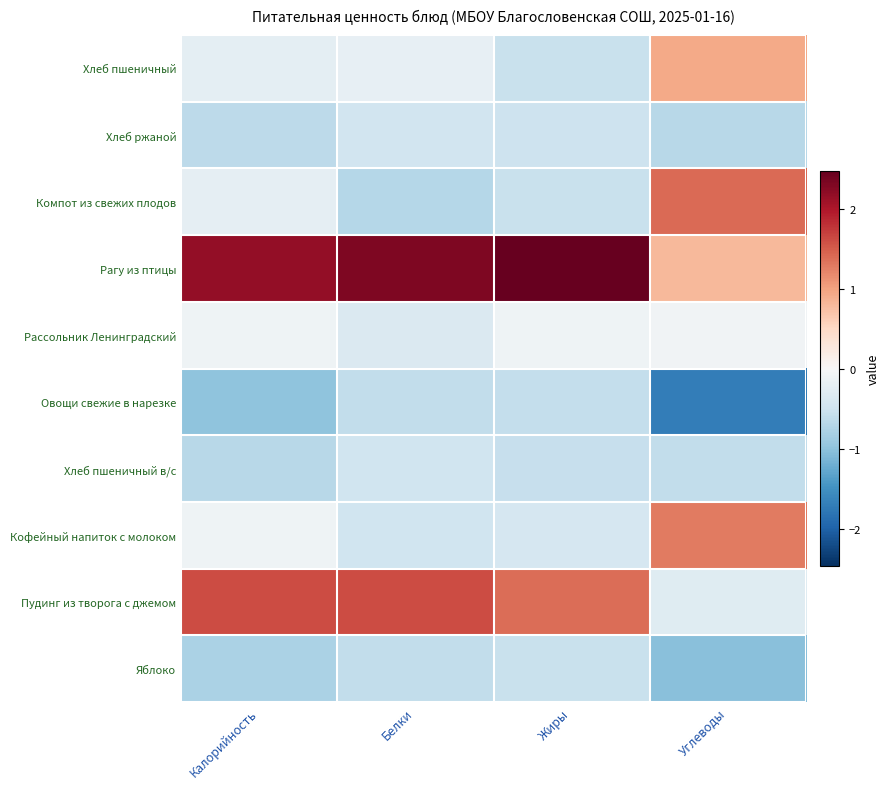

Reading right to left, what are all the values shown in this chart?

Яблоко: Углеводы=-1.0	Жиры=-0.6	Белки=-0.6	Калорийность=-0.8
Пудинг из творога с джемом: Углеводы=-0.3	Жиры=1.4	Белки=1.6	Калорийность=1.6
Кофейный напиток с молоком: Углеводы=1.3	Жиры=-0.4	Белки=-0.5	Калорийность=-0.1
Хлеб пшеничный в/с: Углеводы=-0.6	Жиры=-0.6	Белки=-0.5	Калорийность=-0.7
Овощи свежие в нарезке: Углеводы=-1.7	Жиры=-0.6	Белки=-0.6	Калорийность=-1.0
Рассольник Ленинградский: Углеводы=-0.1	Жиры=-0.1	Белки=-0.4	Калорийность=-0.1
Рагу из птицы: Углеводы=0.8	Жиры=2.5	Белки=2.3	Калорийность=2.2
Компот из свежих плодов: Углеводы=1.4	Жиры=-0.6	Белки=-0.7	Калорийность=-0.2
Хлеб ржаной: Углеводы=-0.7	Жиры=-0.5	Белки=-0.5	Калорийность=-0.6
Хлеб пшеничный: Углеводы=0.9	Жиры=-0.5	Белки=-0.2	Калорийность=-0.2